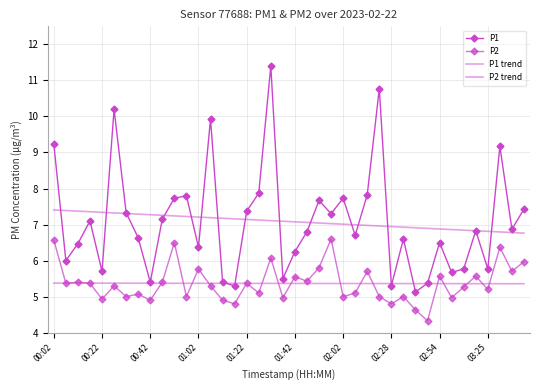

True or false: P1 trend and P2 cross at least once.

False